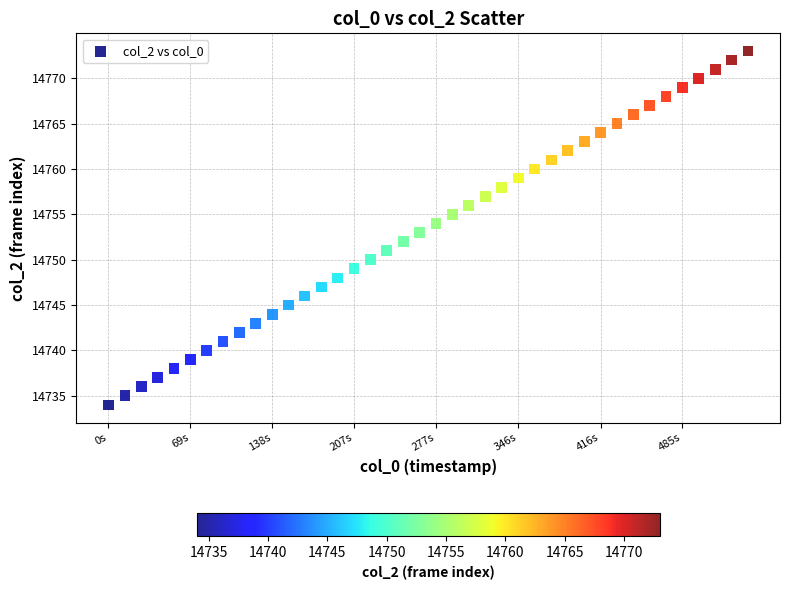

What is the range of Y values (max minus min)?

39